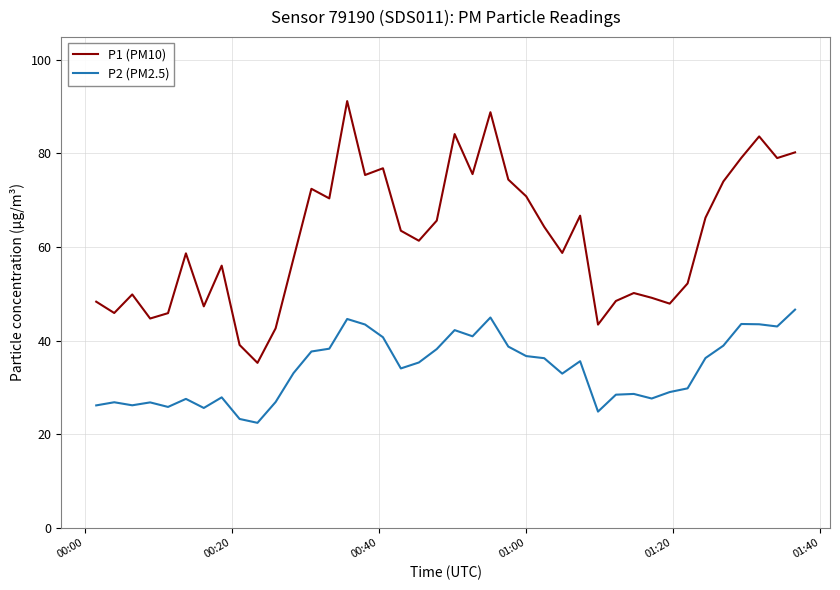

Which series has the largest range (max minus min)?

P1 (PM10)